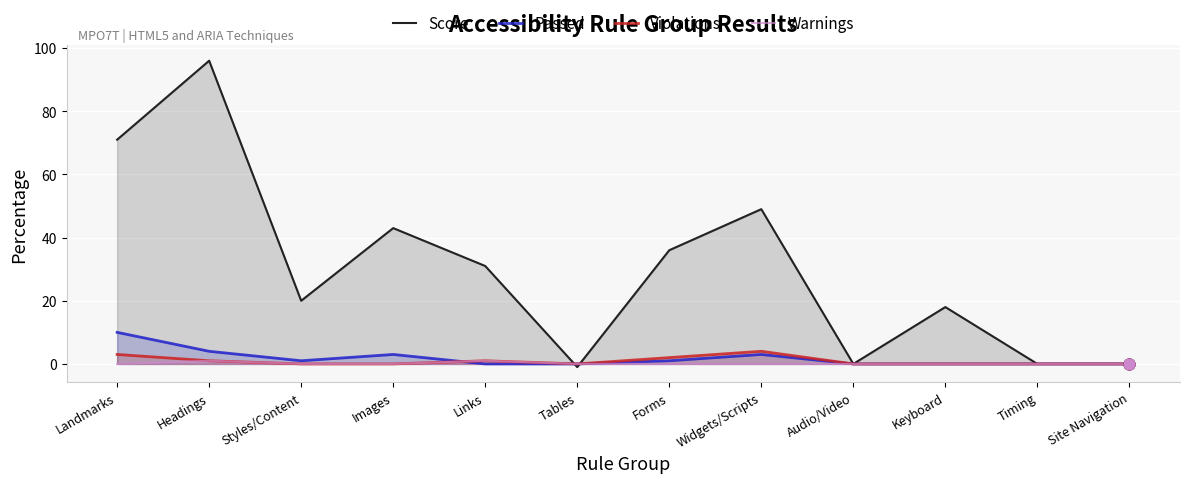

At which category is the sum across all series the highest?

Headings